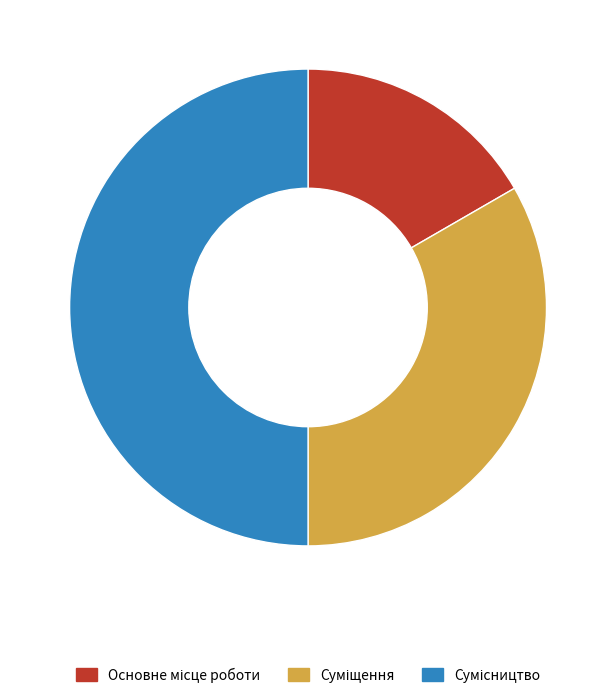

To the nearest percent, what percentage of the pie is Сумісництво?

50%